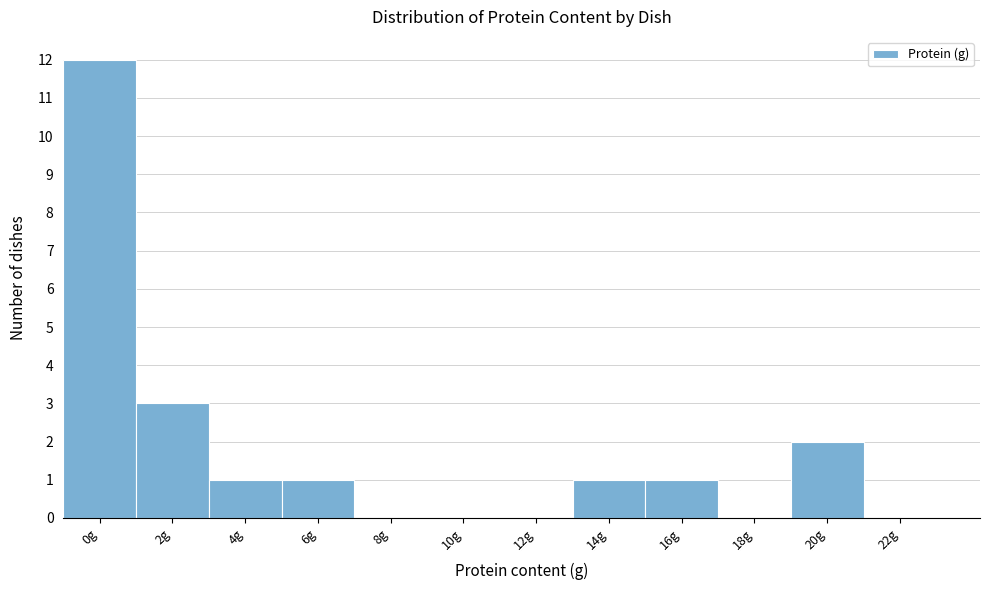

Reading left to right, extract all data points from this chart.

0g=12	2g=3	4g=1	6g=1	8g=0	10g=0	12g=0	14g=1	16g=1	18g=0	20g=2	22g=0